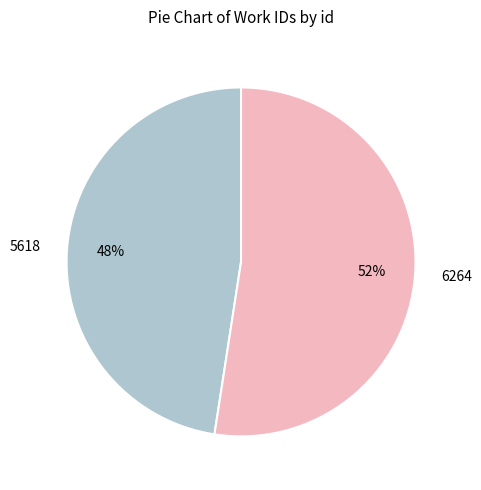

Which category accounts for the majority?

6264